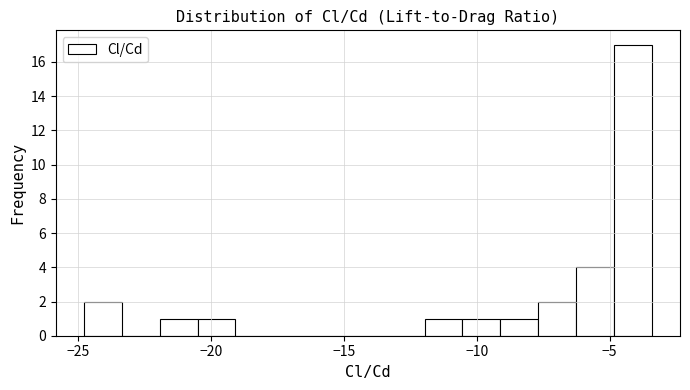

Read against the x-axis, roughly where is the centre of the tallest bar?

-4.0